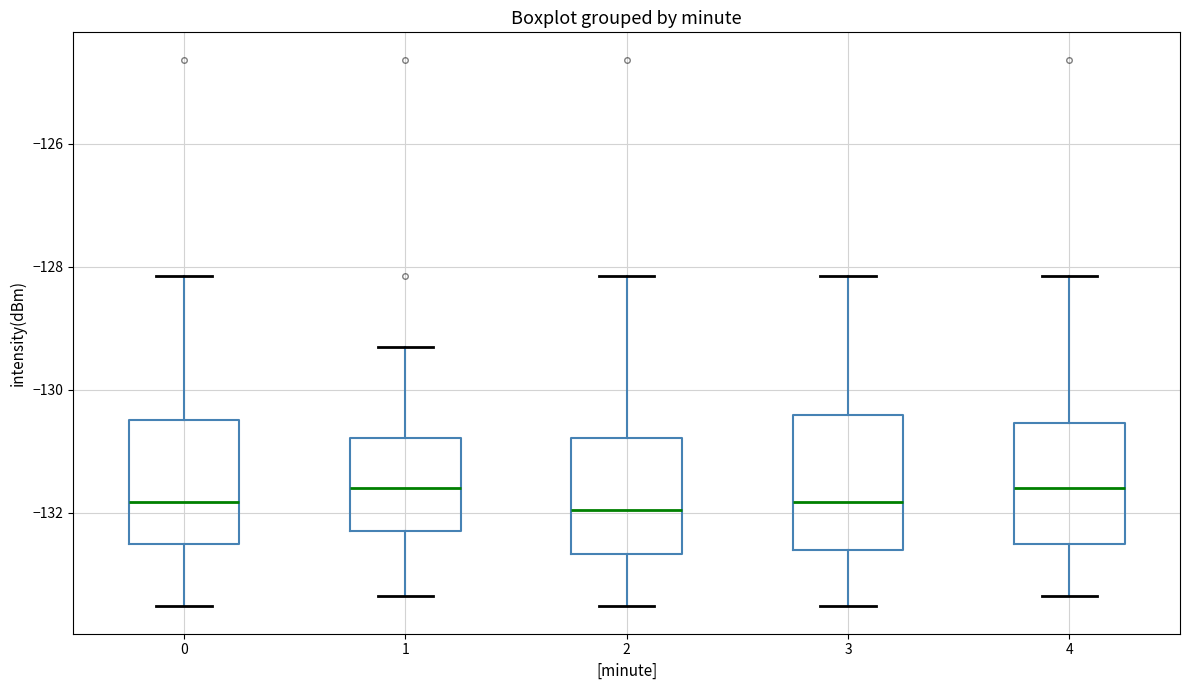

Reading left to right, read every box against the y-axis: the position of its median line, the range the box covers, and the ends of its whiskers. The values are not printed on the chart, so give them approximately, as read against the axis.

0: median -131.8, box -132.6 to -130.4, whiskers -133.6 to -128.2
1: median -131.6, box -132.4 to -130.8, whiskers -133.4 to -129.4
2: median -132.0, box -132.6 to -130.8, whiskers -133.6 to -128.2
3: median -131.8, box -132.6 to -130.4, whiskers -133.6 to -128.2
4: median -131.6, box -132.6 to -130.6, whiskers -133.4 to -128.2